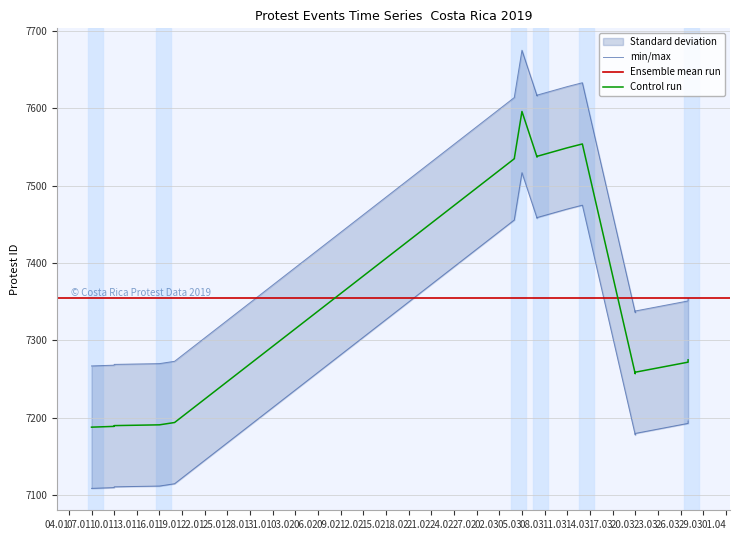

Approximately how many times larger is the value at 2019-03-11 compared to 2019-01-18?

1.0